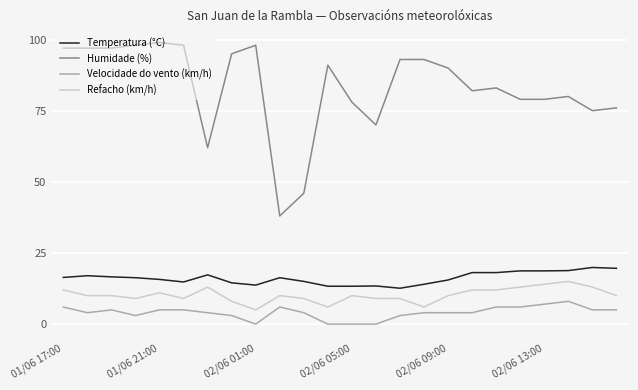

What is the greatest value displayed?

99.0